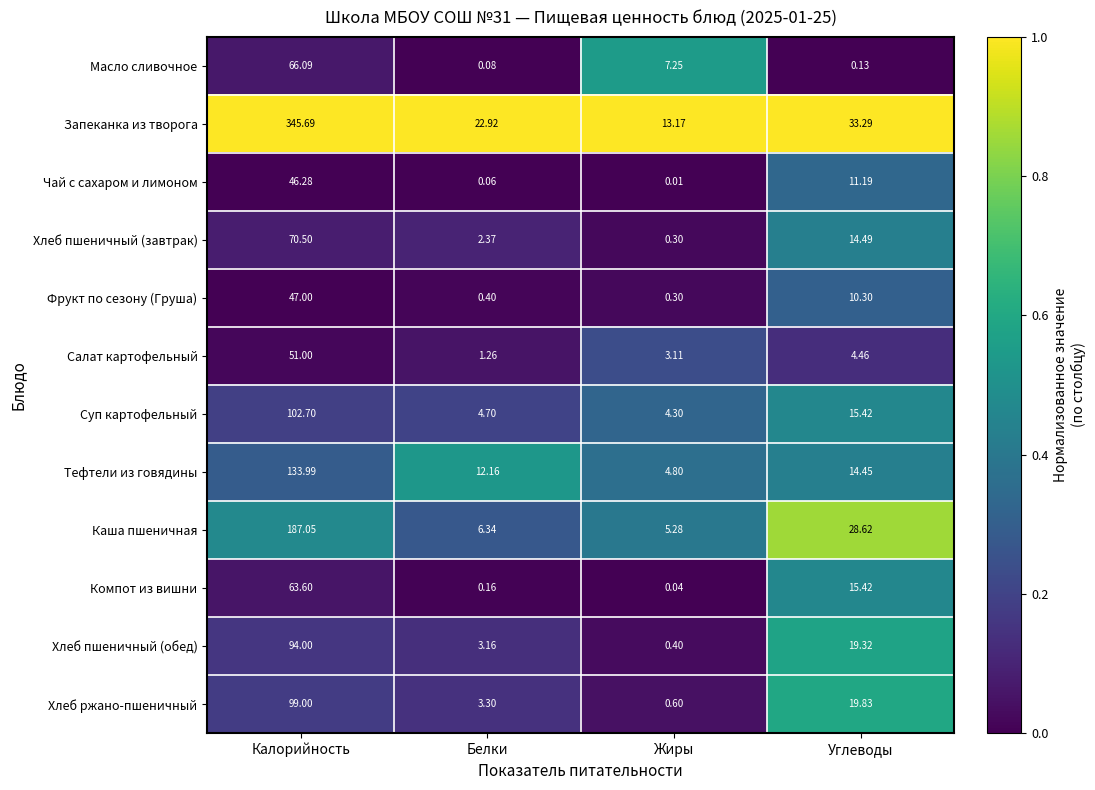

Which series changed the most between Жиры and Углеводы?

Каша пшеничная